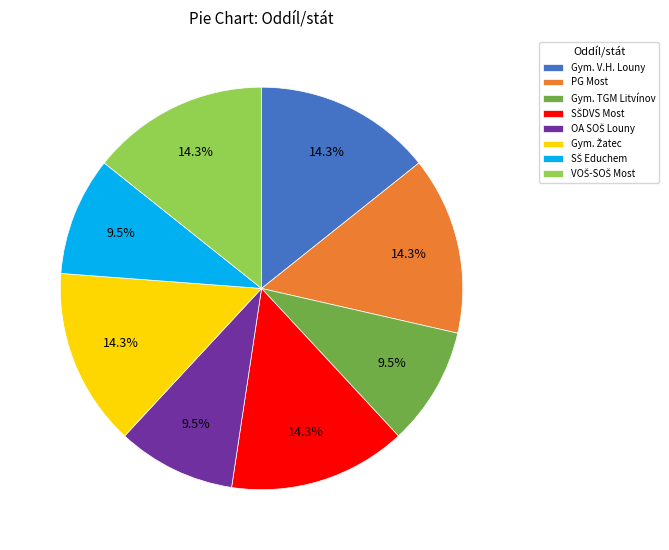

Does any single category account for the majority?

No